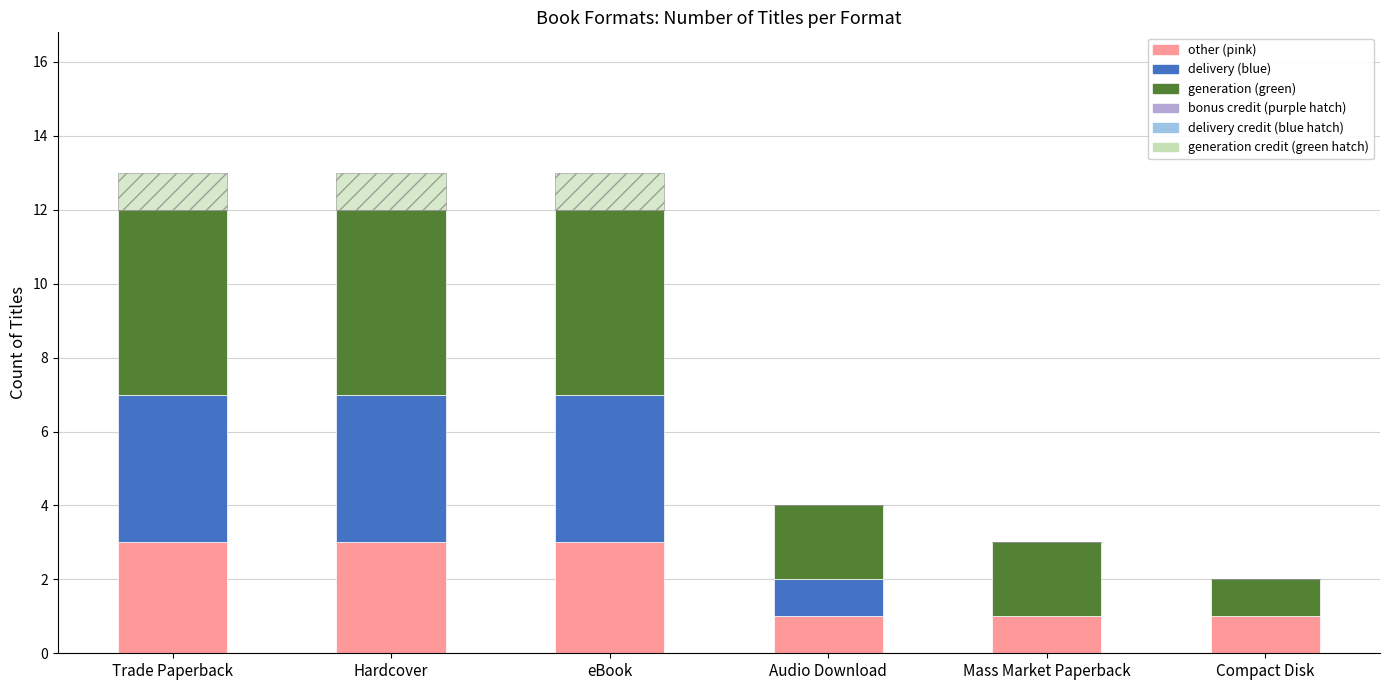

What is the label of the 5th bar from the right?

Hardcover